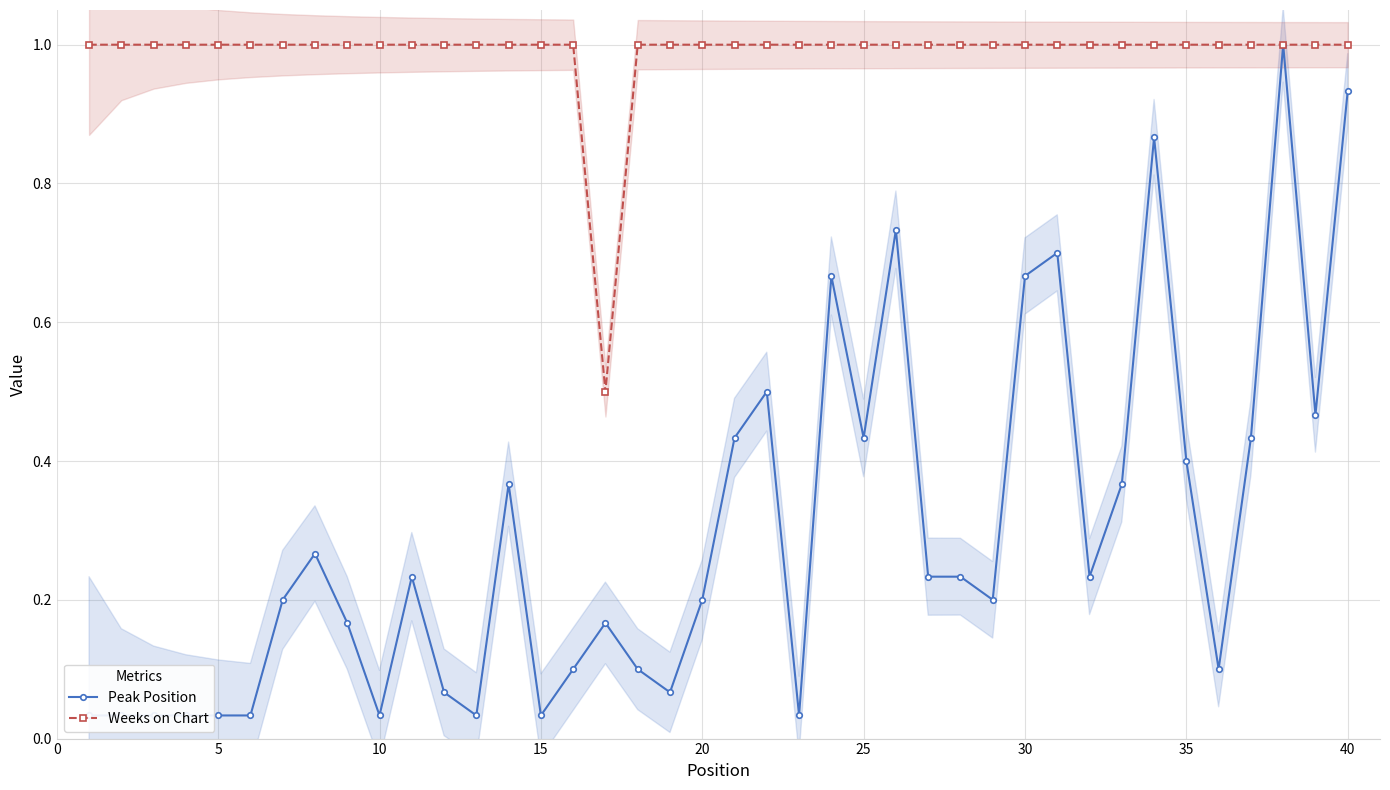

True or false: Peak Position has more than 2 points higher than both neighbors.

True